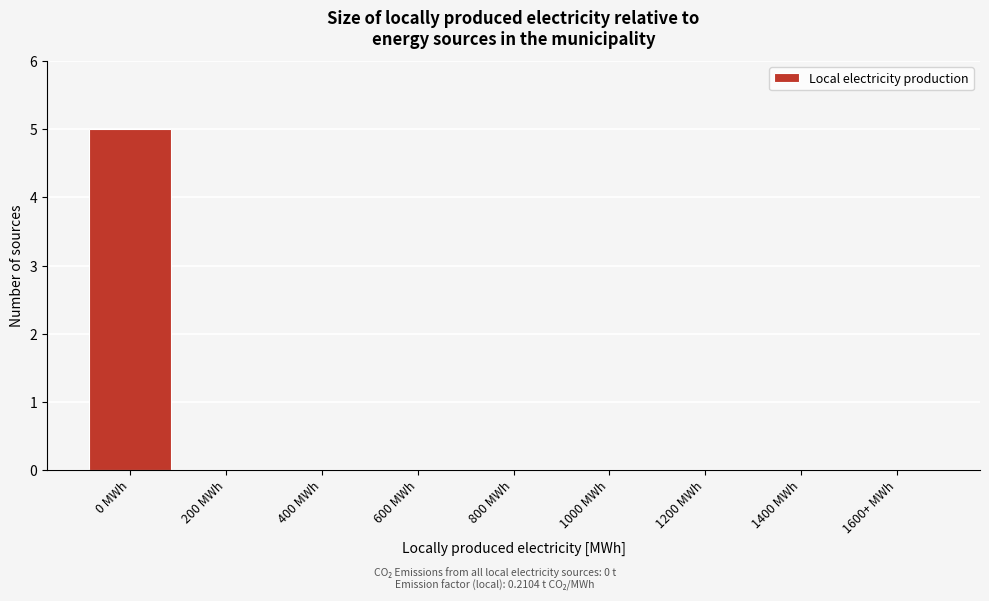

Reading left to right, extract all data points from this chart.

0 MWh=5	200 MWh=0	400 MWh=0	600 MWh=0	800 MWh=0	1000 MWh=0	1200 MWh=0	1400 MWh=0	1600+ MWh=0